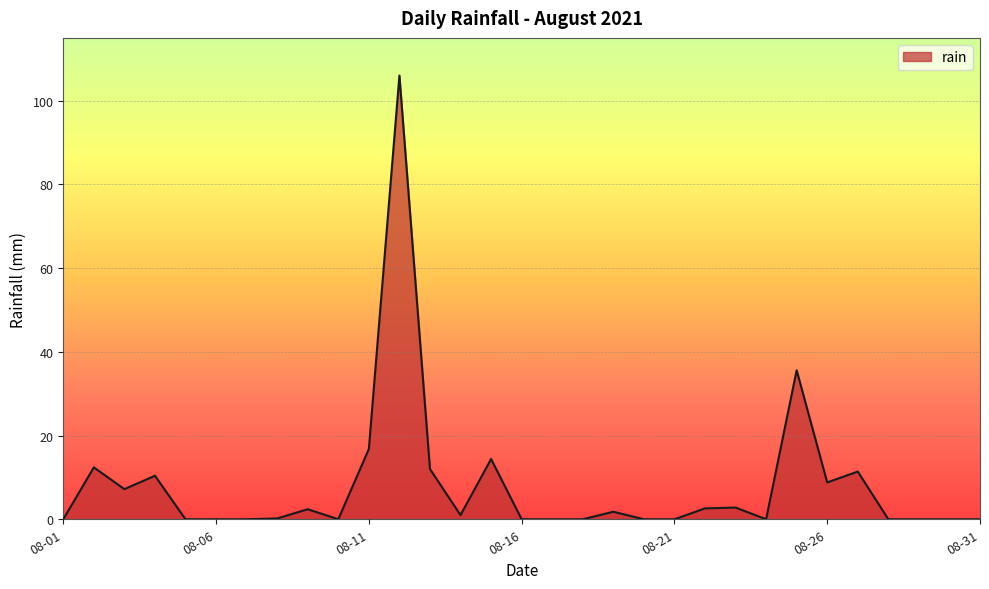

What is the difference between the maximum and minimum values?

106.0